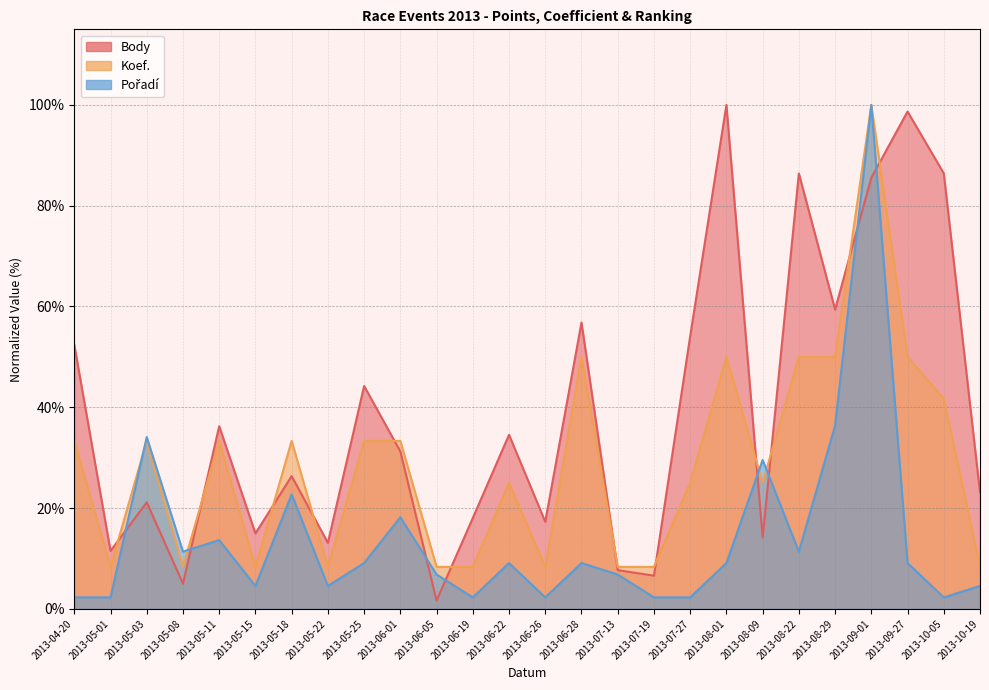

At how many categories does at least one series exceed 85?

5